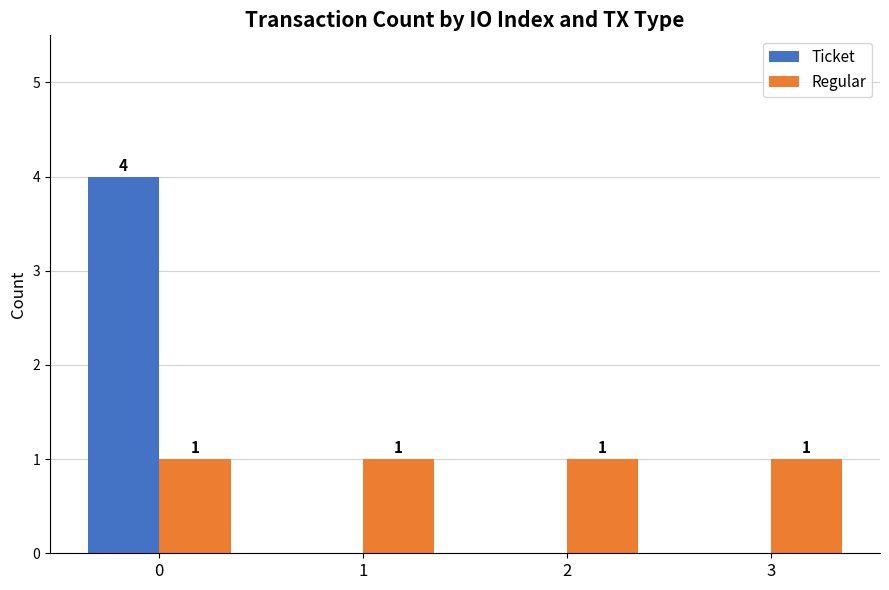

What is the sum of the Ticket values at 0 and 1?

4